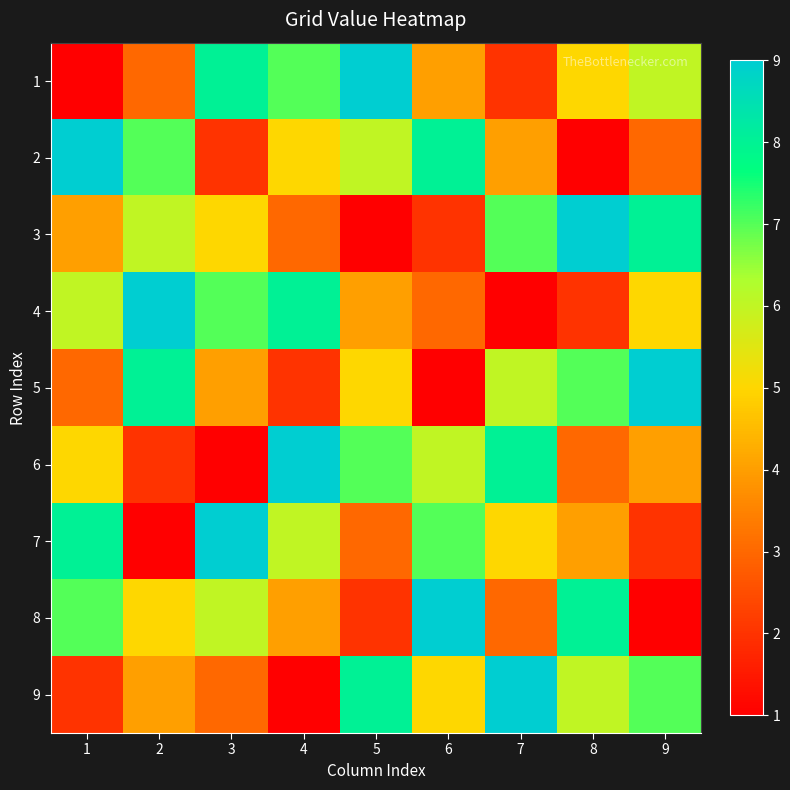

Which category has the lowest value across all series?

1